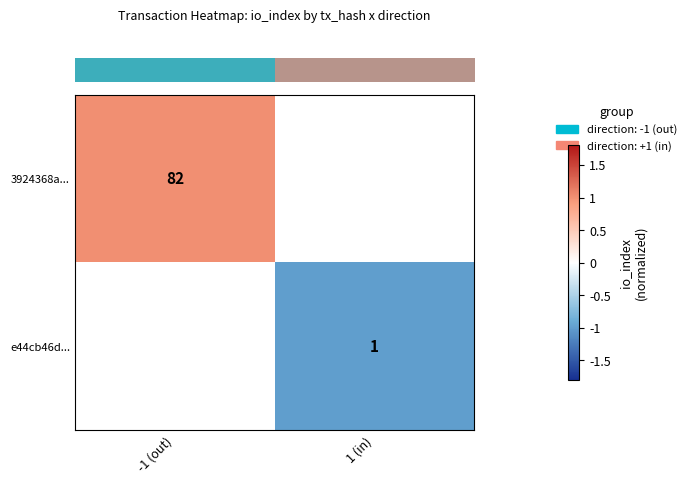

At which label is row_0 closest to 1?

-1 (out)